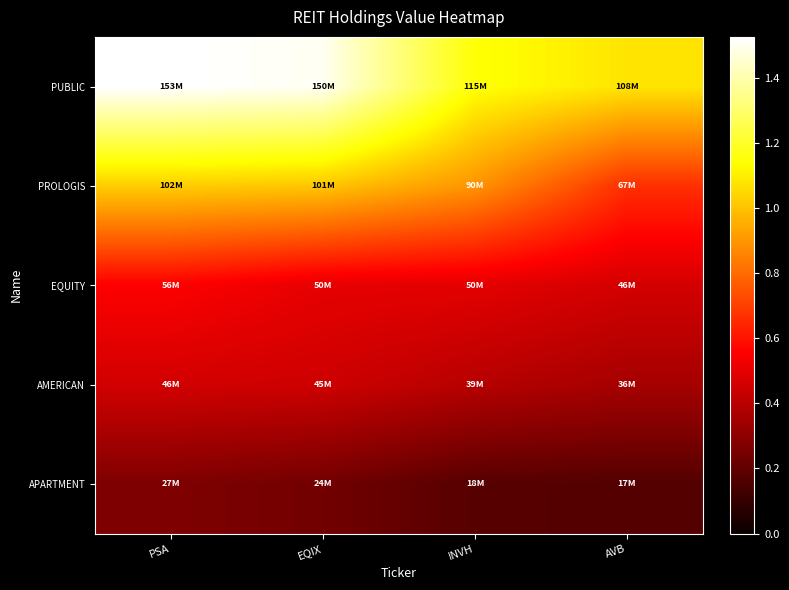

Reading left to right, list all the values displayed in this chart.

PUBLIC: PSA=152621000	EQIX=150389000	INVH=114638000	AVB=107801000
PROLOGIS: PSA=102460000	EQIX=100840000	INVH=89605000	AVB=66642000
EQUITY: PSA=55565000	EQIX=50312000	INVH=49776000	AVB=46039000
AMERICAN: PSA=45640000	EQIX=44623000	INVH=39424000	AVB=35656000
APARTMENT: PSA=26637000	EQIX=23937000	INVH=17680000	AVB=16867000